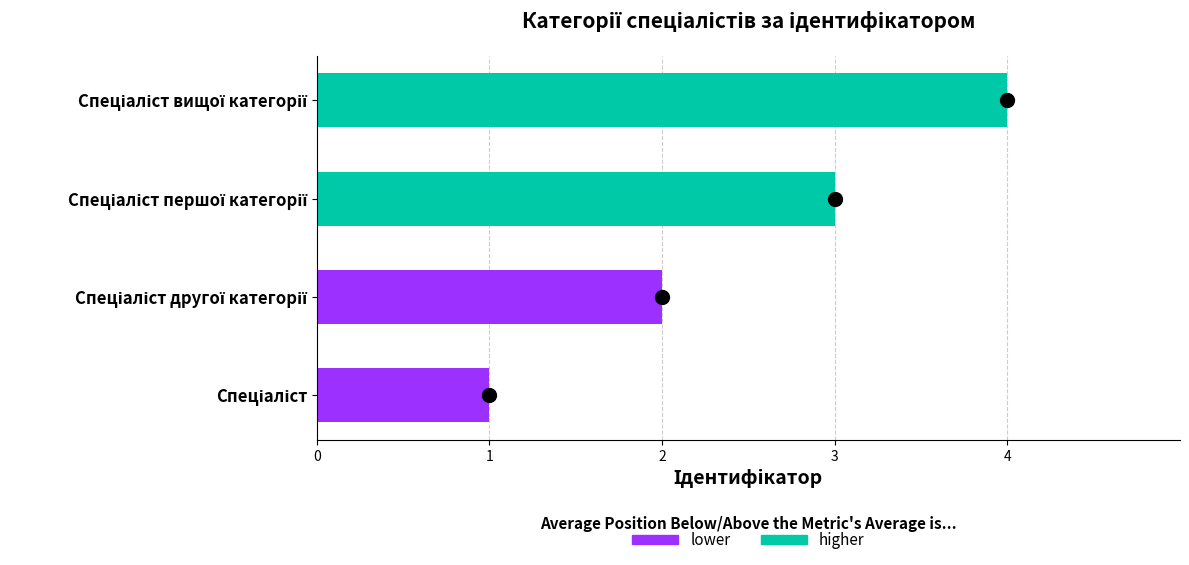

What is the change in value from Спеціаліст to Спеціаліст першої категорії?

+2